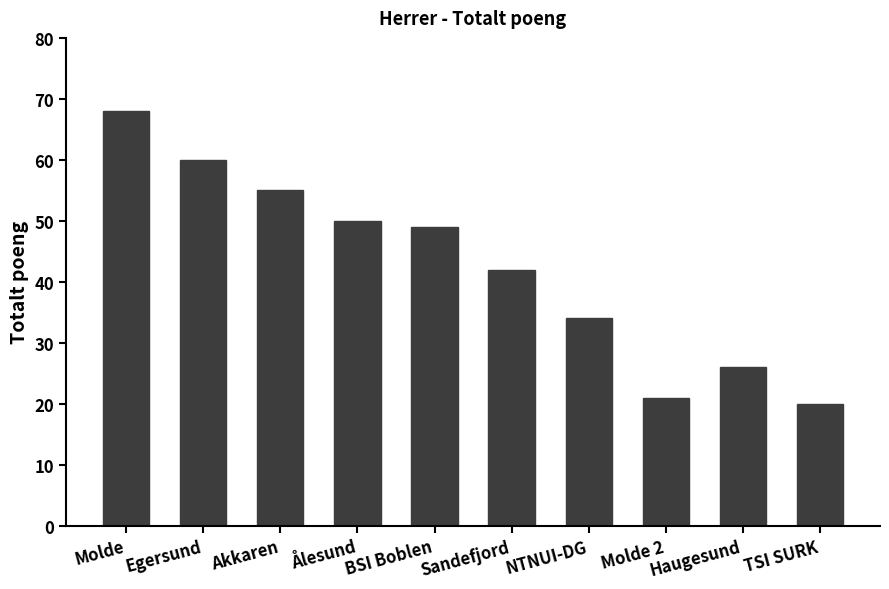

Approximately how many times larger is the value at Egersund compared to Akkaren?

1.1